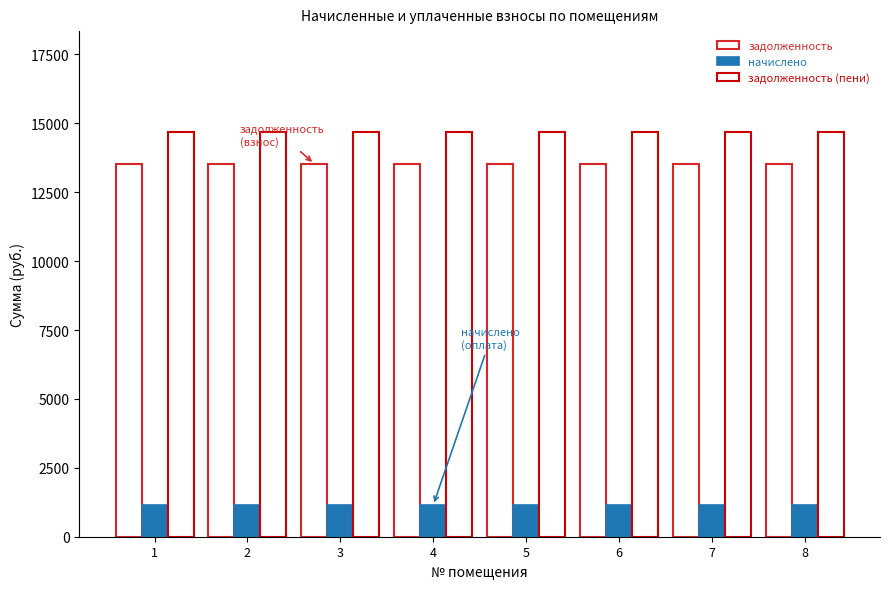

Is the value of начислено at 2 greater than the value of задолженность at 6?

No